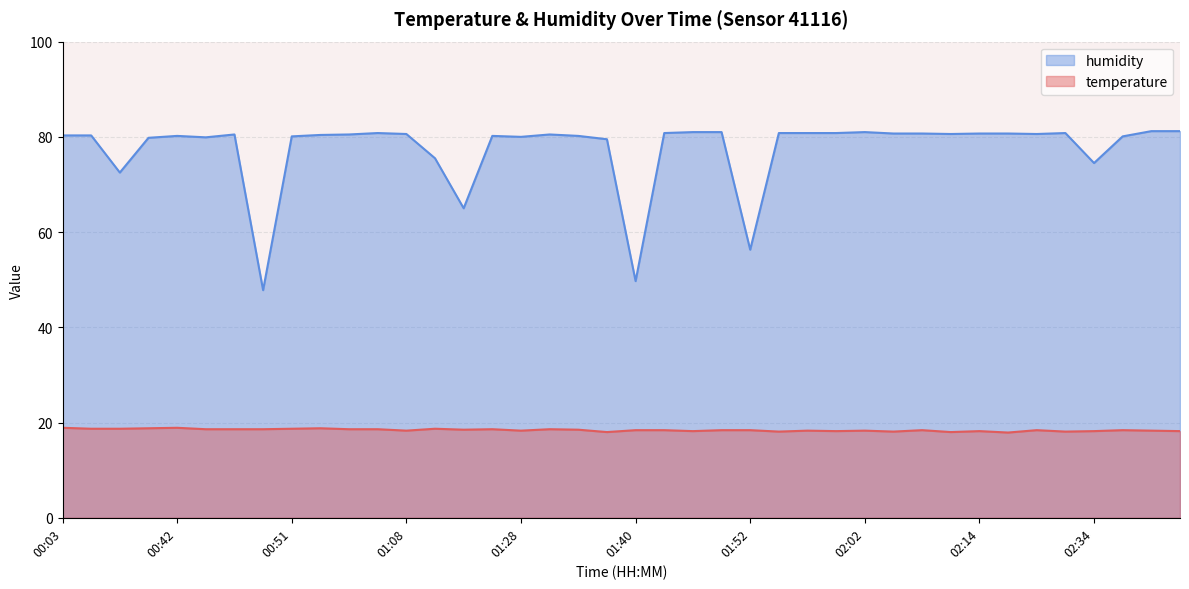

Is it true that humidity equals 52.1 at 01:50?

False